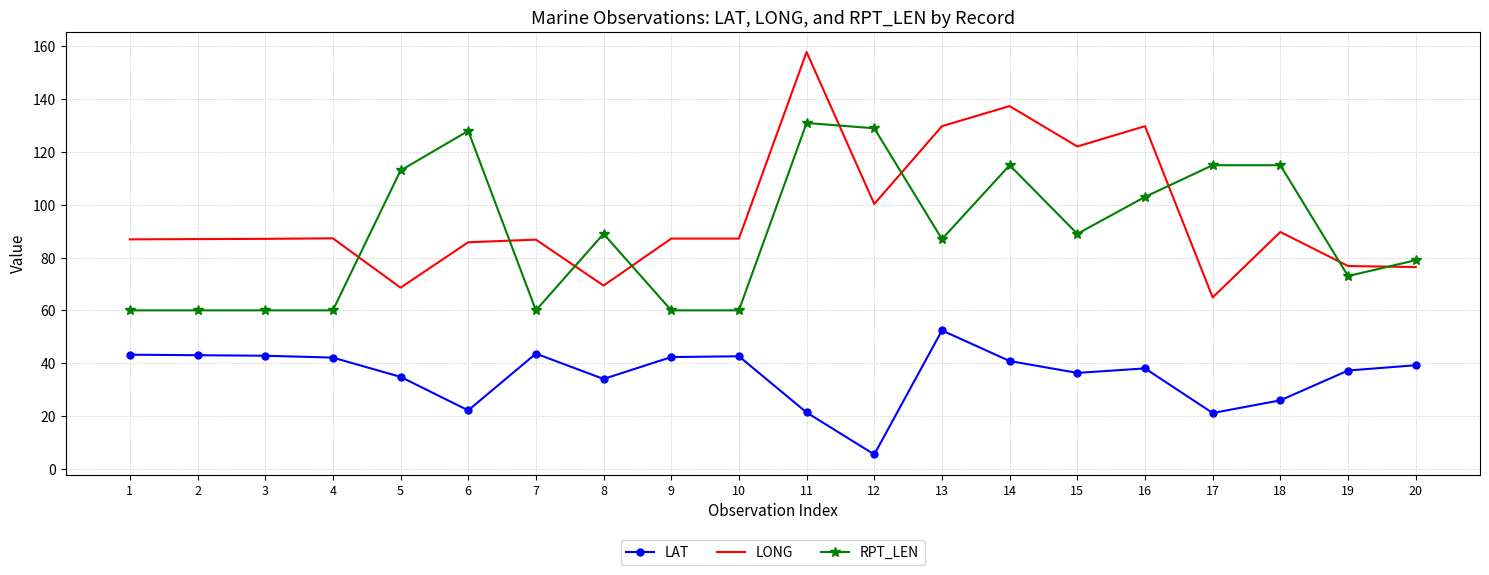

Between which two adjacent categories do LONG and RPT_LEN first intersect?

4 and 5